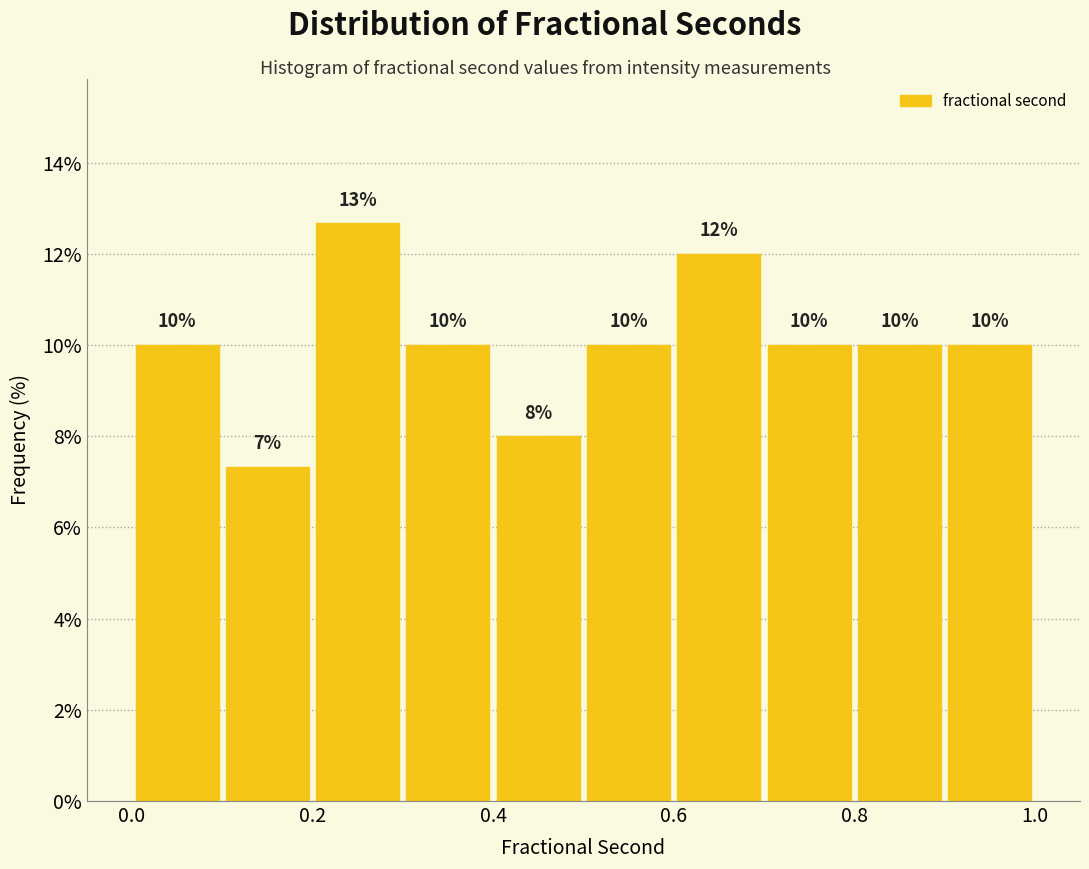

Over which range of the x-axis is the bar tallest?

0.2 to 0.3